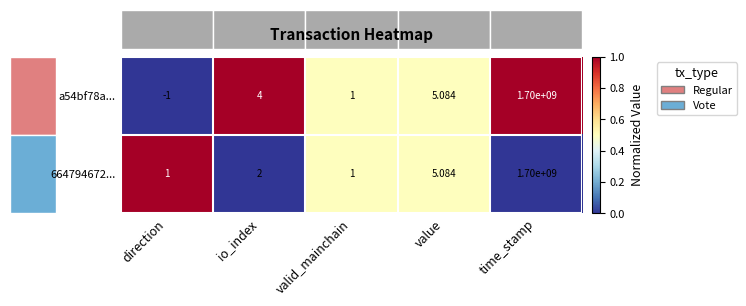

Is the value of a54bf78a... at valid_mainchain greater than the value of 664794672... at value?

No